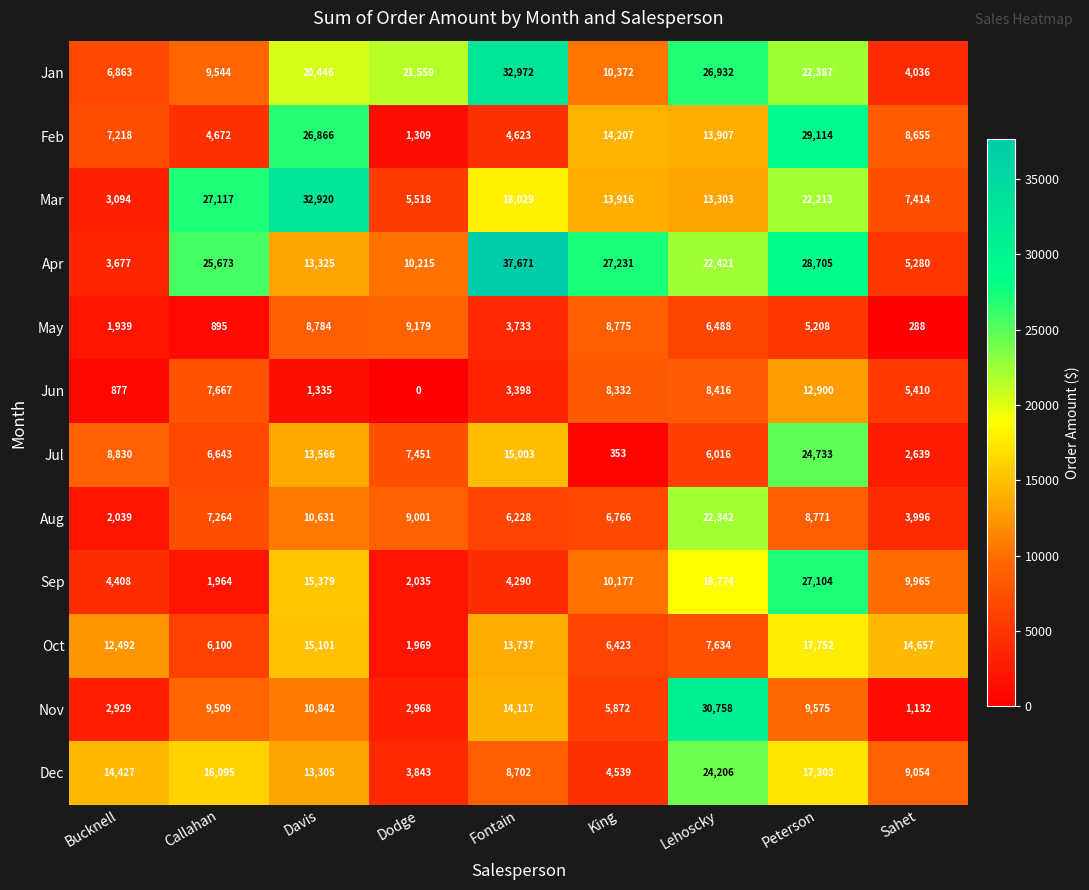

True or false: Jul has a value of 9665 at Callahan.

False